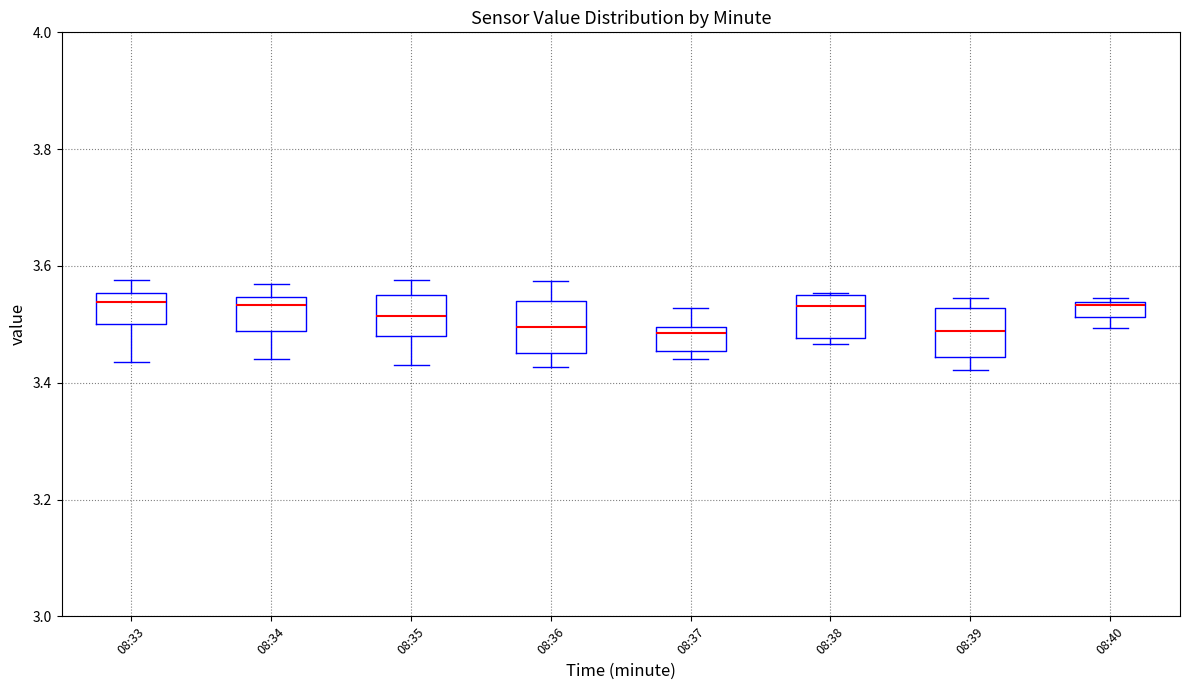

Where is the lower edge of the box for 08:37 on the y-axis? The values are not printed on the chart, so give them approximately, as read against the axis.

3.46